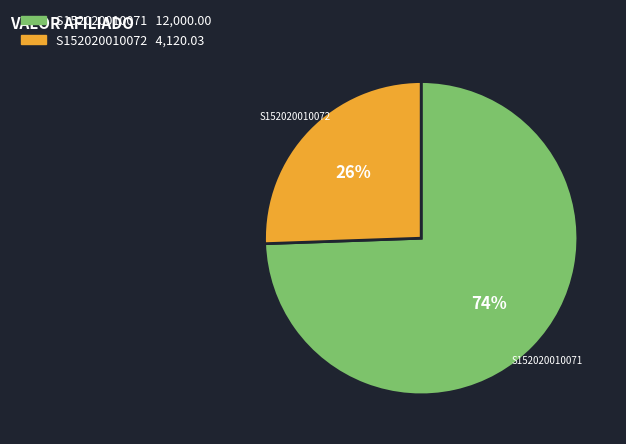

To the nearest percent, what portion does S152020010071 represent?

74%